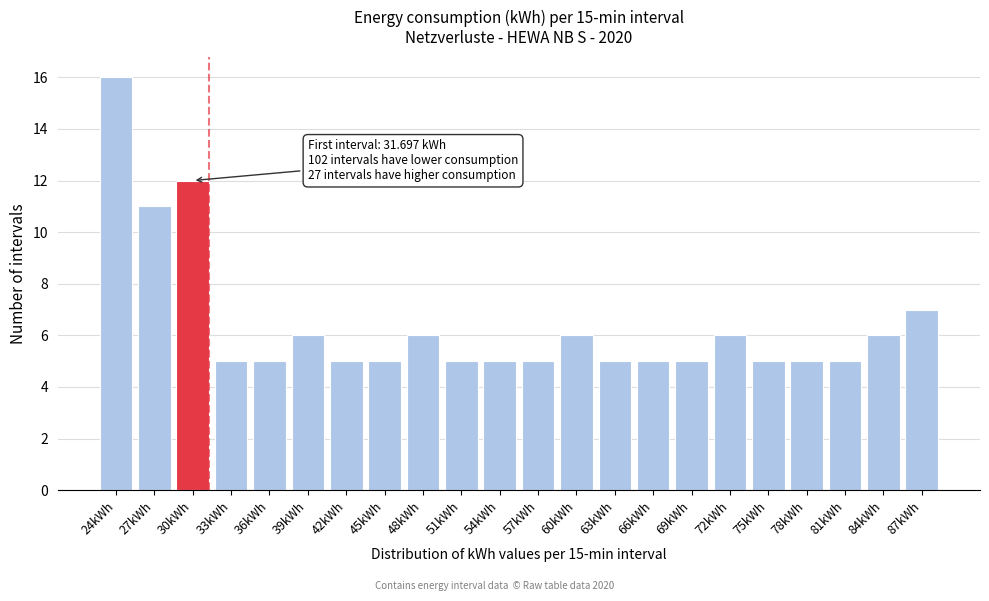

Reading right to left, extract all data points from this chart.

87kWh=7	84kWh=6	81kWh=5	78kWh=5	75kWh=5	72kWh=6	69kWh=5	66kWh=5	63kWh=5	60kWh=6	57kWh=5	54kWh=5	51kWh=5	48kWh=6	45kWh=5	42kWh=5	39kWh=6	36kWh=5	33kWh=5	30kWh=12	27kWh=11	24kWh=16